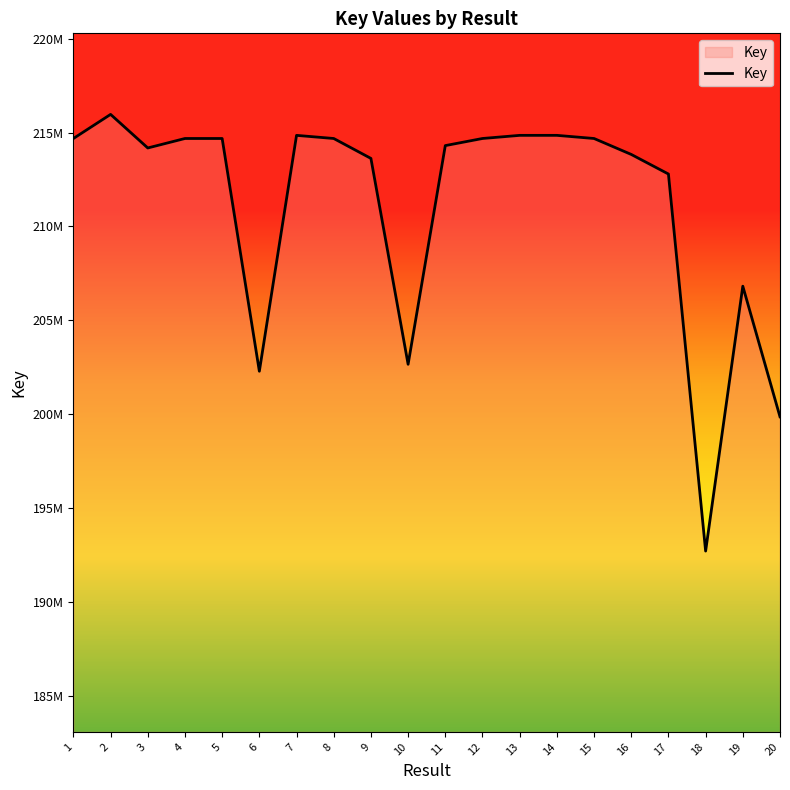

What is the average value?

211087605